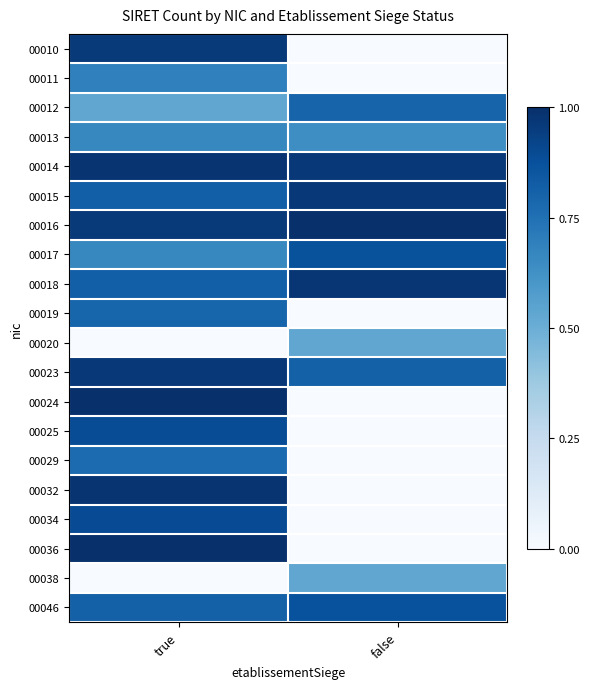

At which category is the sum across all series the highest?

true